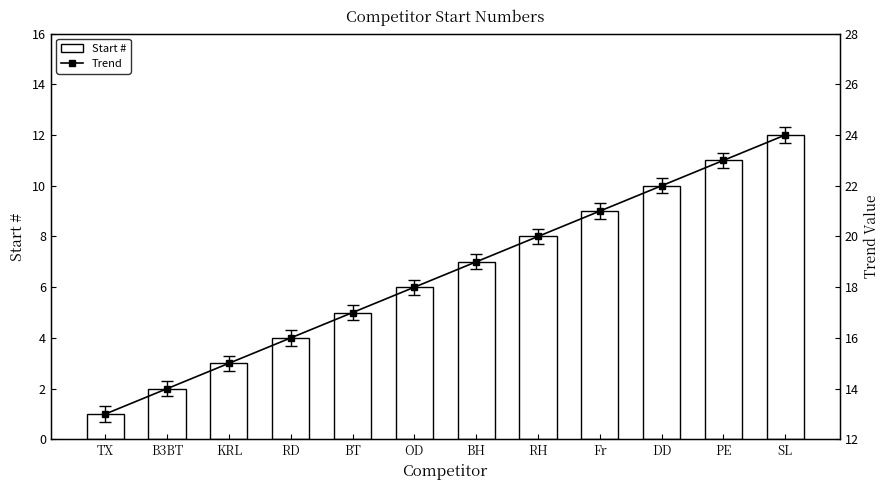

At which label is Start # closest to 6?

OD